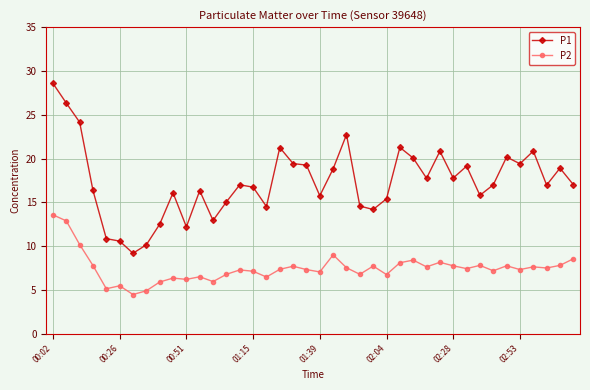

True or false: P2 has more than 0 interior local peaks.

True